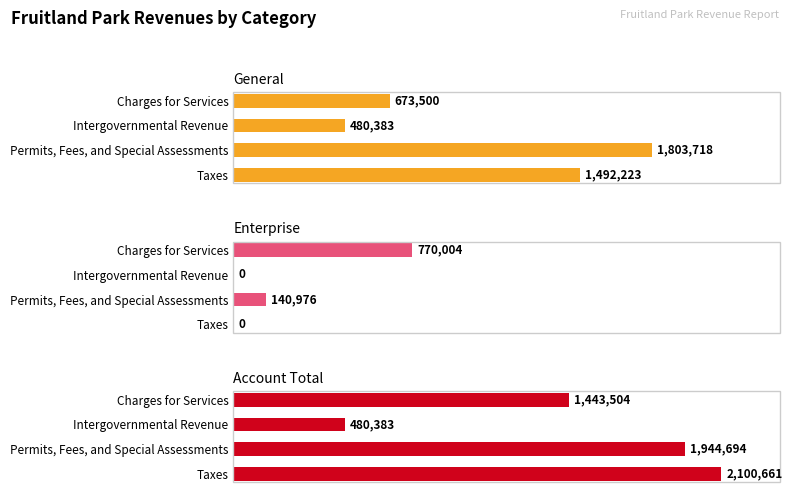

Between Intergovernmental Revenue and Charges for Services, which series saw the biggest shift?

Account Total